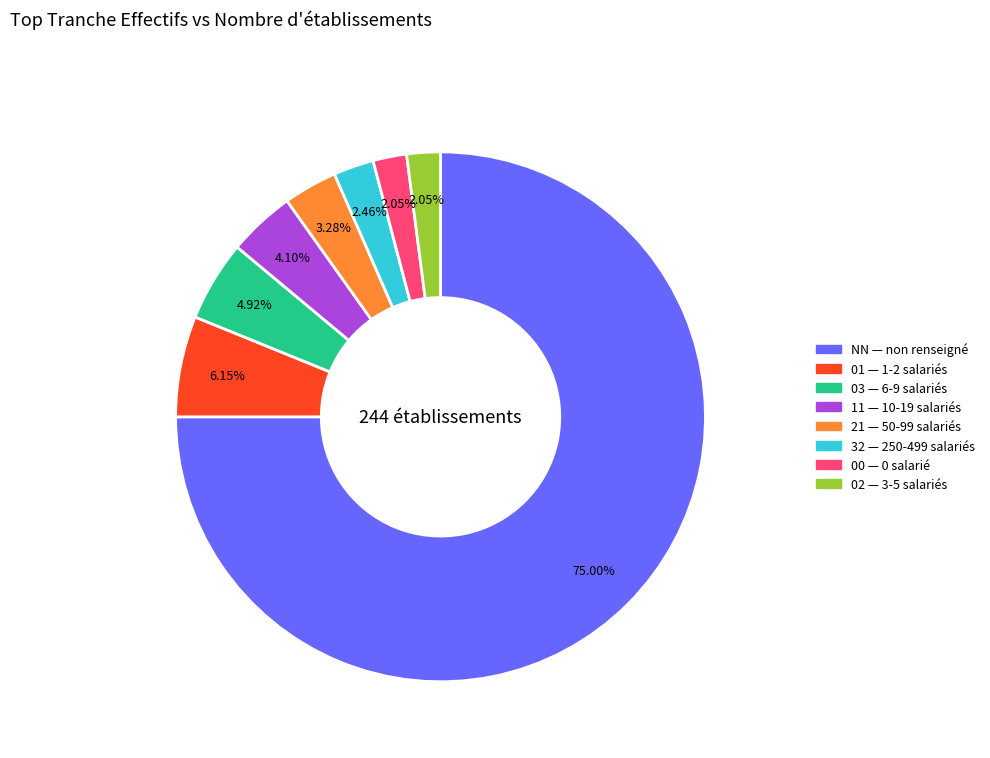

Is it true that 01 is 6% of the pie?

True